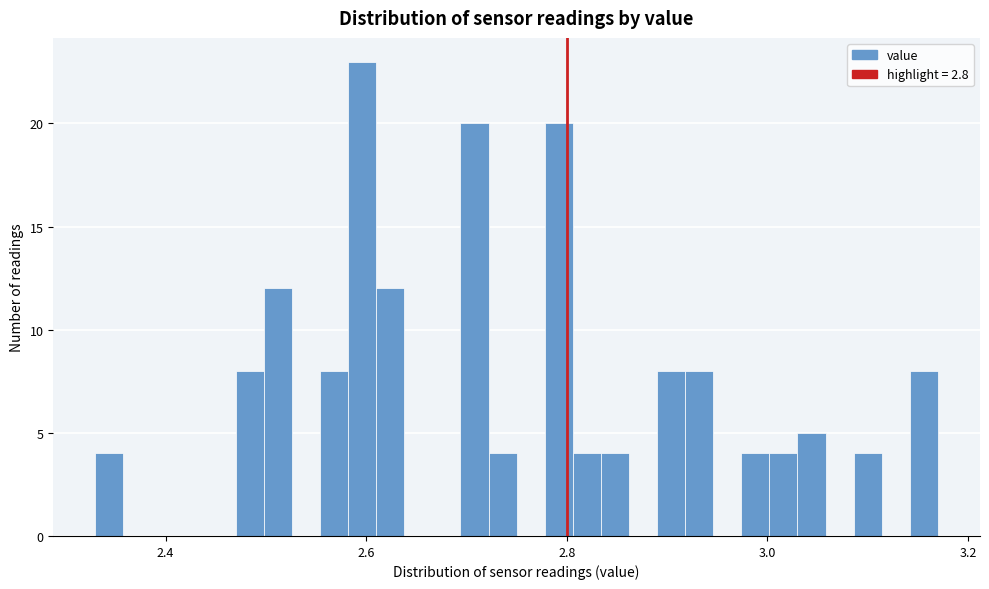

Around what value on the x-axis is the tallest bar? Give the approximate position of its centre, as read against the axis.

2.60